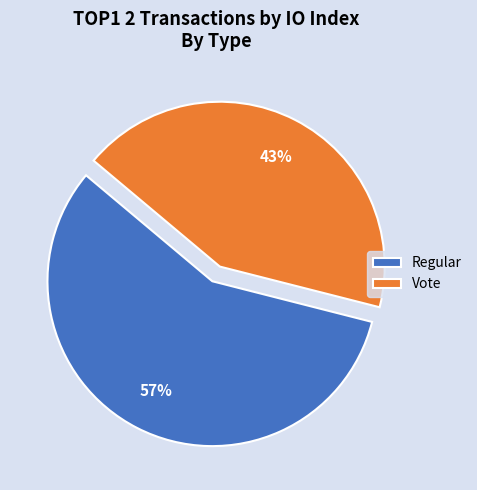

Is the sum of Vote and Regular greater than half?

Yes